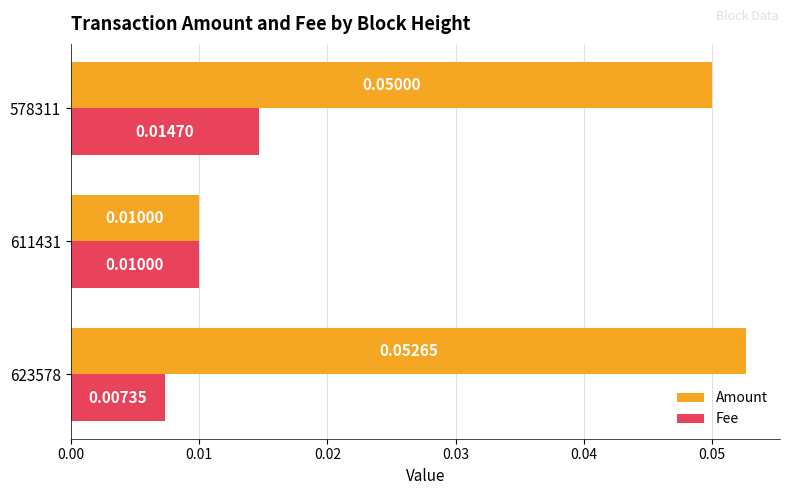

At which category is the sum across all series the highest?

578311